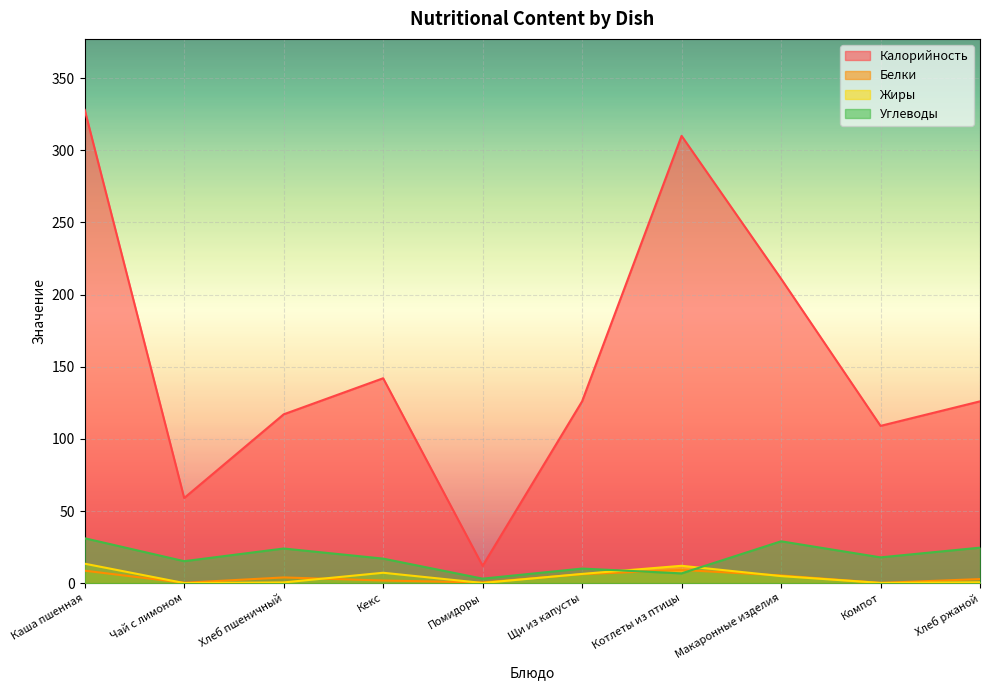

Does the chart display data point markers on the line(s)?

No